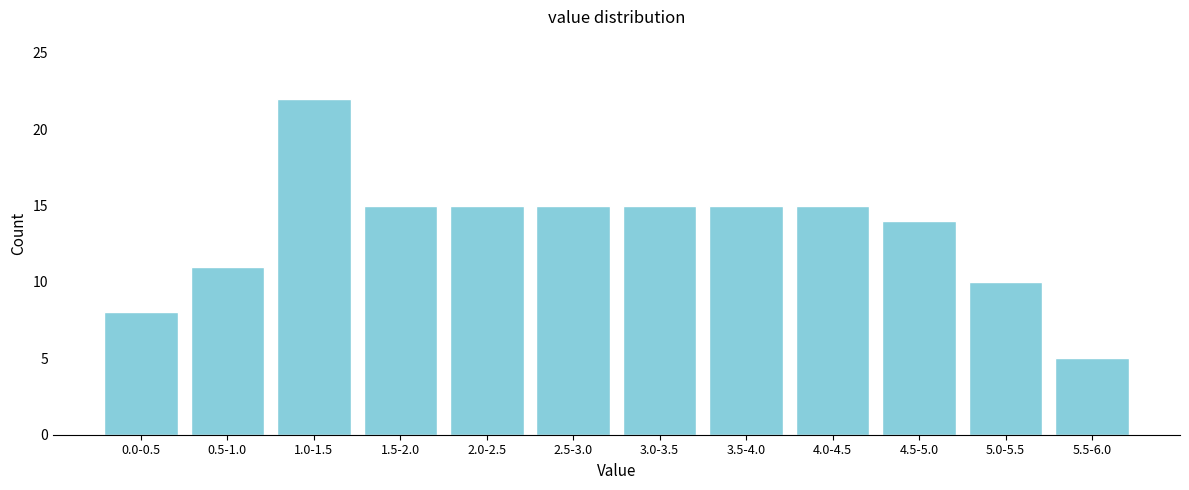

Reading right to left, extract all data points from this chart.

5	10	14	15	15	15	15	15	15	22	11	8